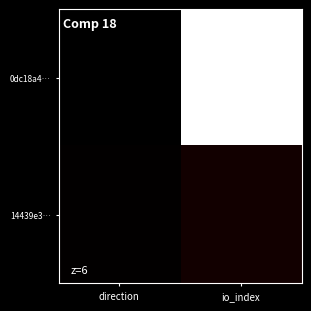

What is the maximum value shown in the chart?

510